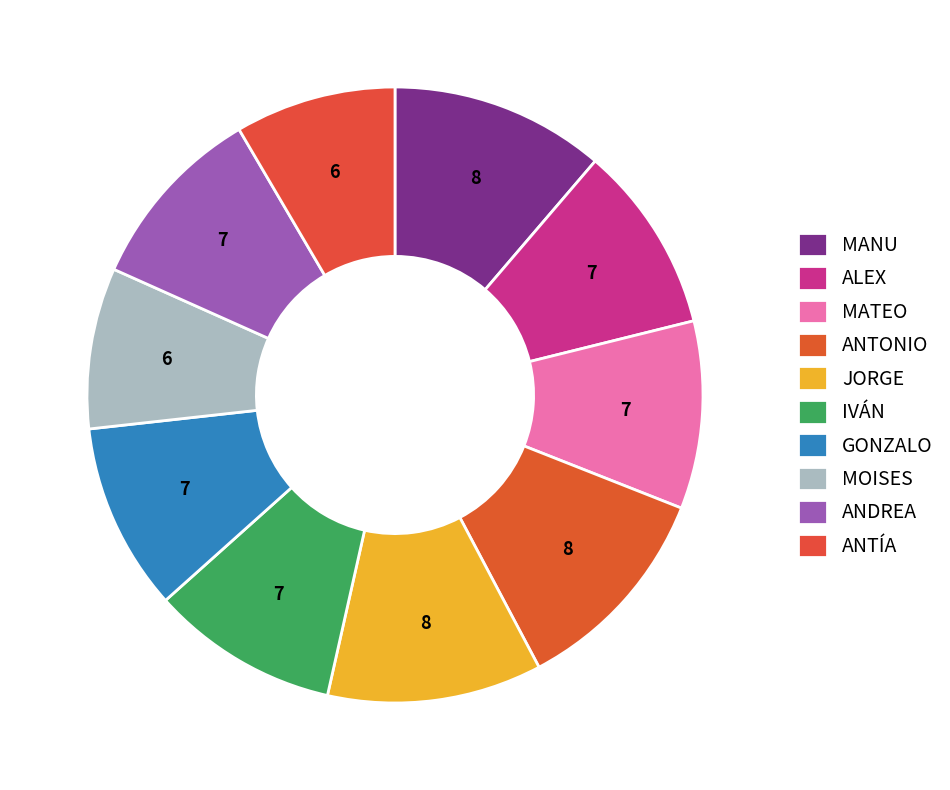

Is MANU the majority of the pie?

No